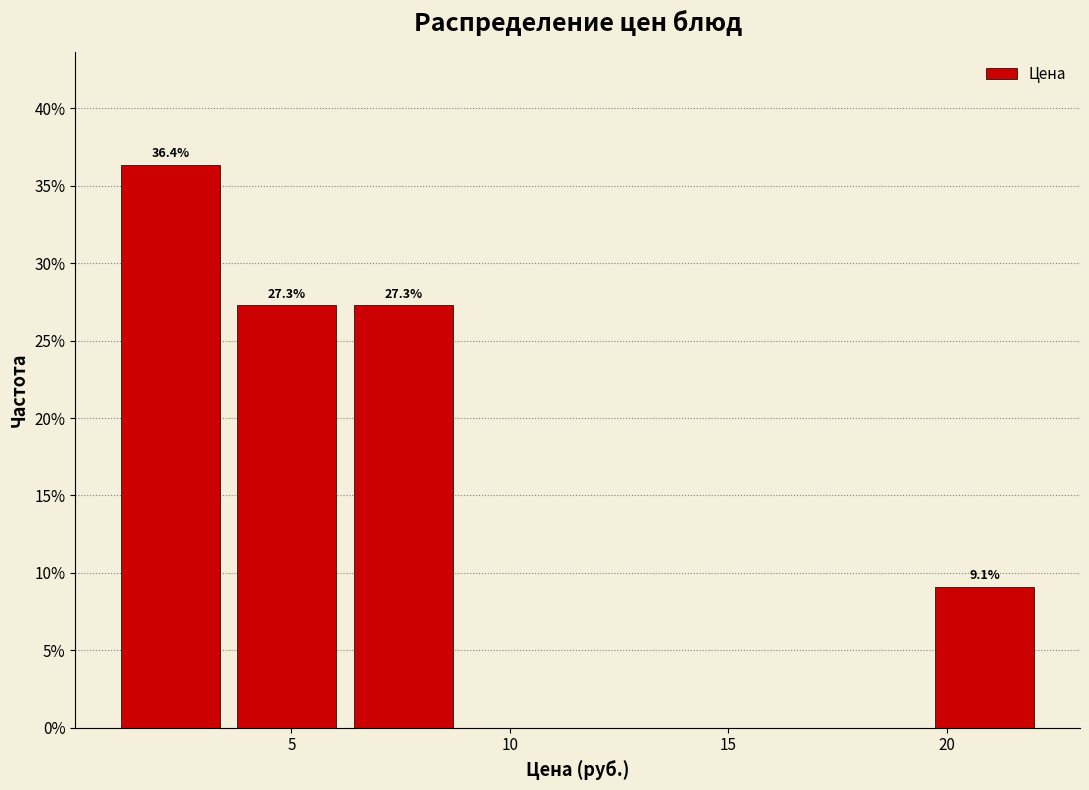

Over which range of the x-axis is the bar tallest?

1.0 to 4.0